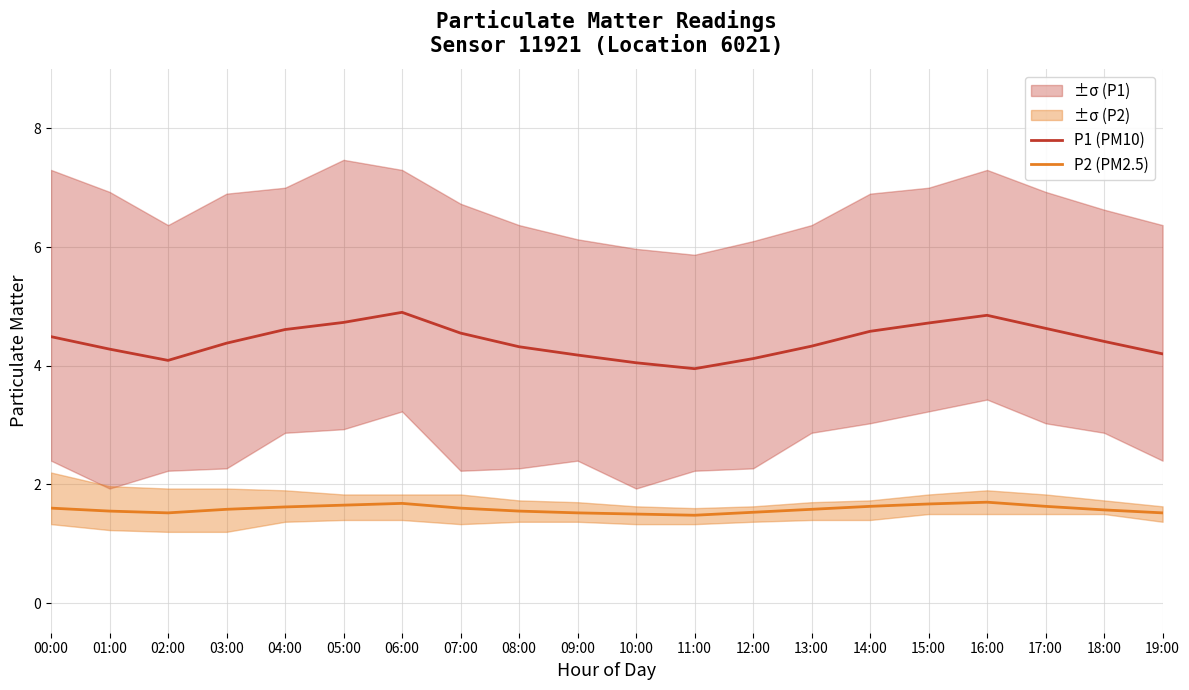

What is the difference between the maximum and minimum values in the P1 (PM10) series?

1.0